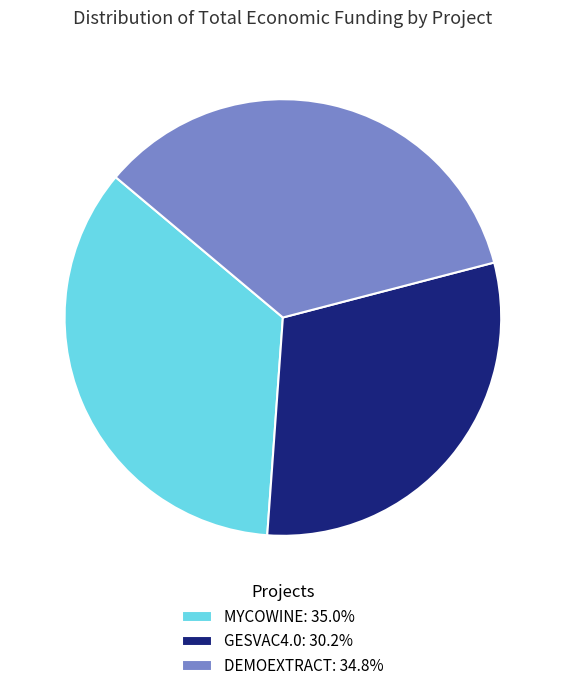

What is the ratio of the value at MYCOWINE to the value at GESVAC4.0?

1.2